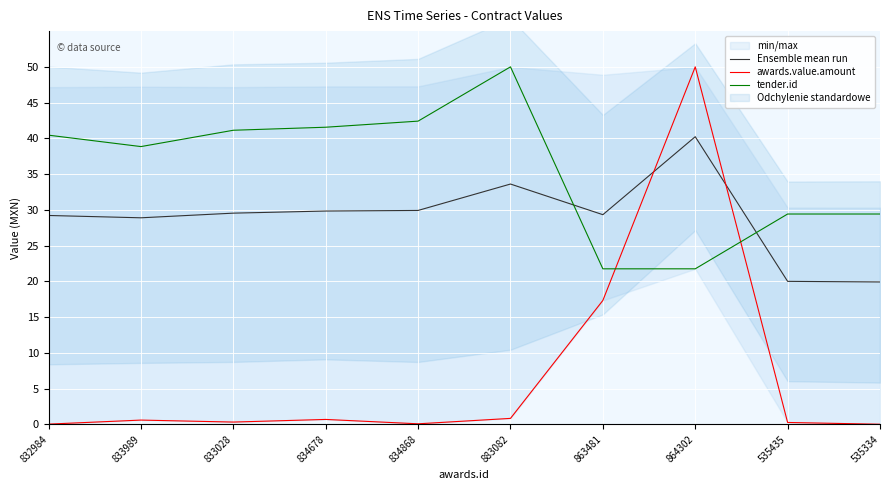

True or false: awards.value.amount and tender.id cross at least once.

True